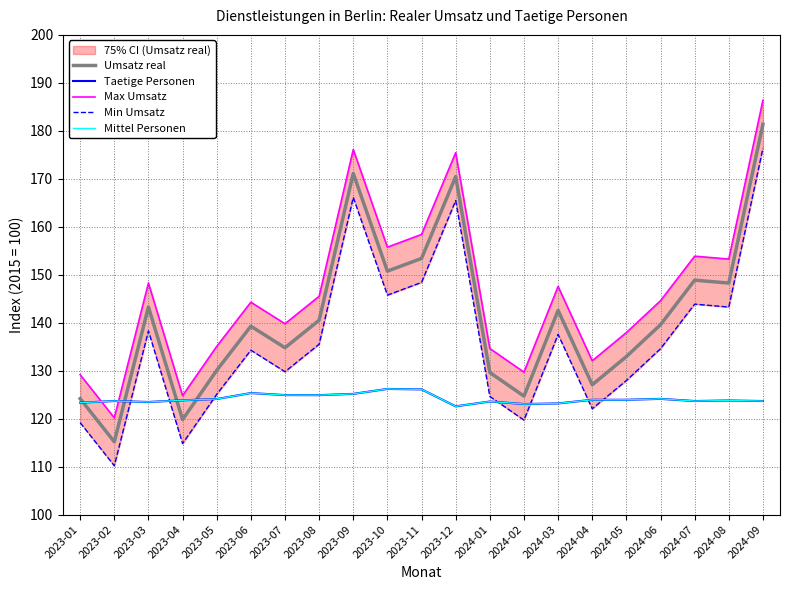

Which label corresponds to the largest value in the chart?

2024-09